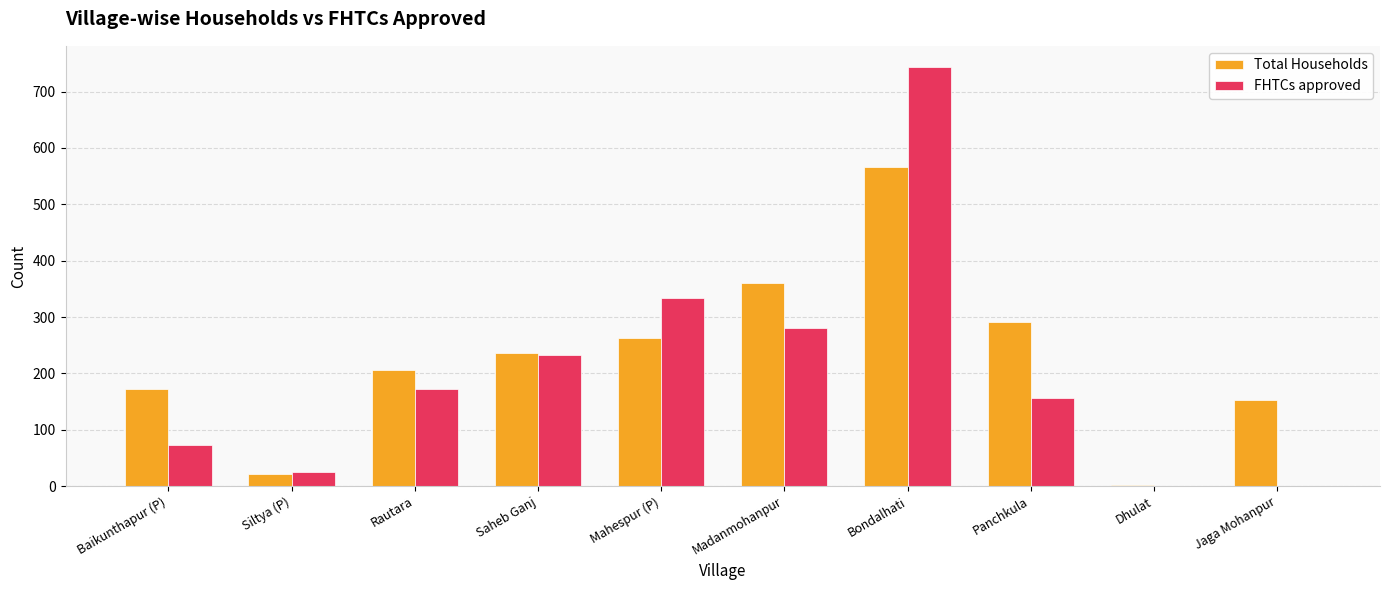

Is it true that FHTCs approved equals 283 at Rautara?

False